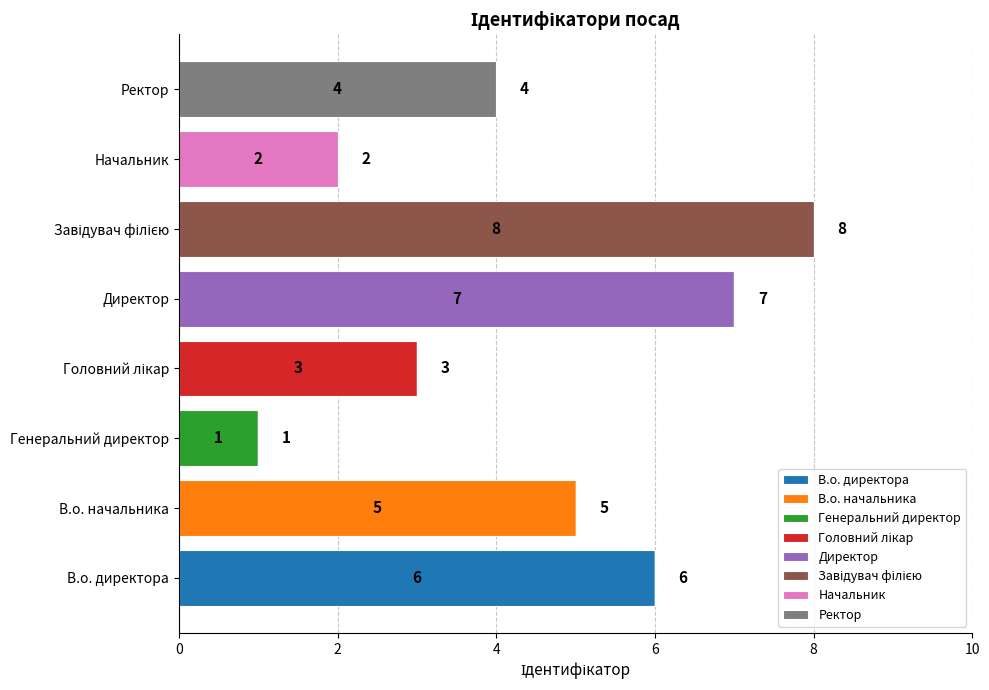

What is the maximum value for В.о. директора?

6